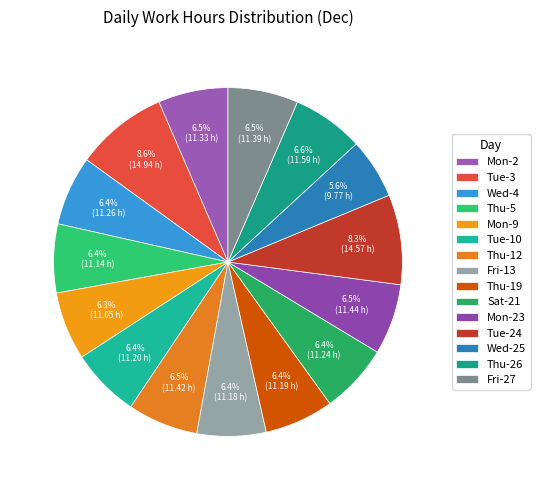

Which slice is the smallest?

Wed-25